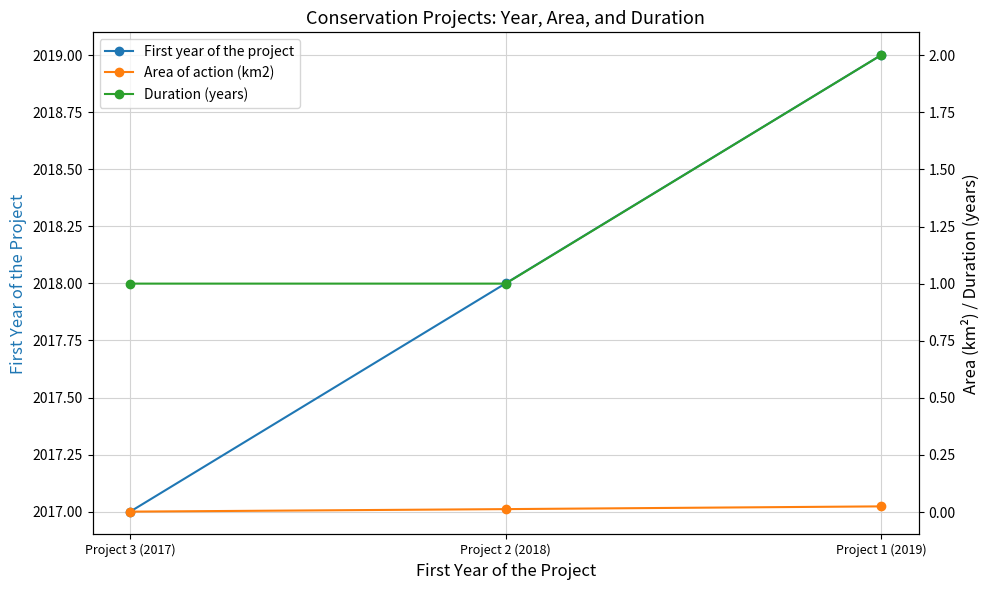

At Project 3 (2017), list the series in order from smallest to largest.

Area of action (km2), Duration (years), First year of the project